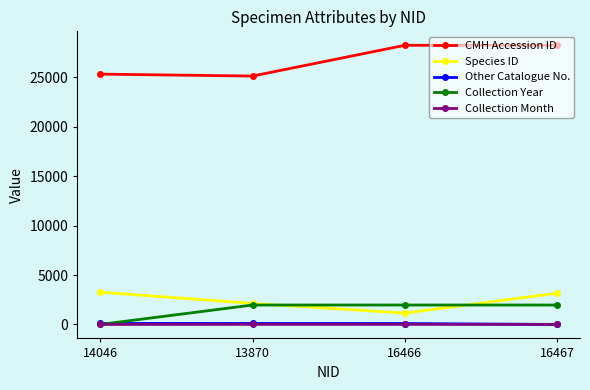

True or false: CMH Accession ID and Species ID intersect in this chart.

False